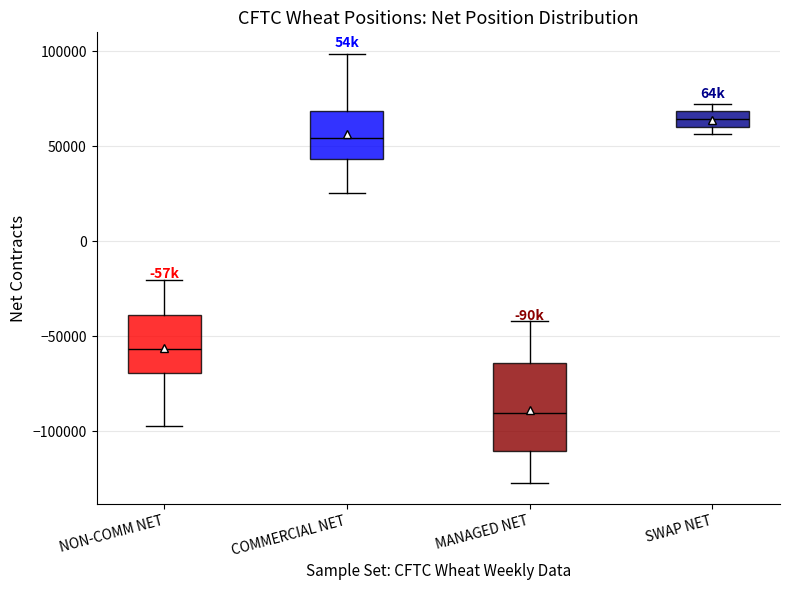

Reading left to right, read every box against the y-axis: the position of its median line, the range the box covers, and the ends of its whiskers. The values are not printed on the chart, so give them approximately, as read against the axis.

NON-COMM NET: median -55000, box -70000 to -40000, whiskers -95000 to -20000
COMMERCIAL NET: median 55000, box 45000 to 70000, whiskers 25000 to 100000
MANAGED NET: median -90000, box -110000 to -65000, whiskers -125000 to -40000
SWAP NET: median 65000, box 60000 to 70000, whiskers 55000 to 70000 (just above the box's upper edge)